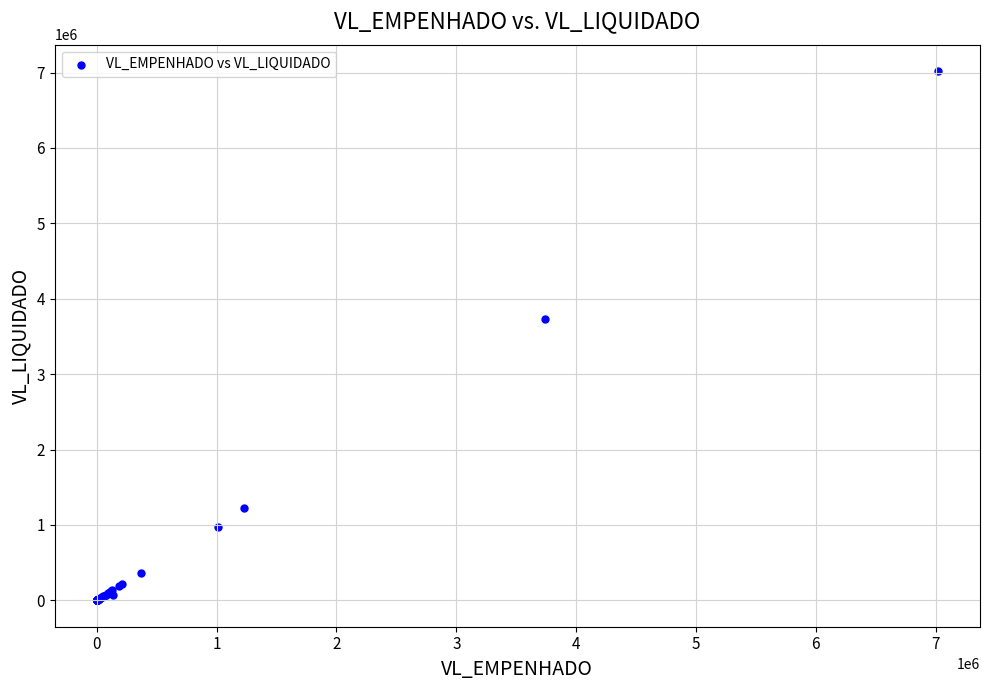

What Y value in the scatter plot is closest to 3509795?

3736389.0